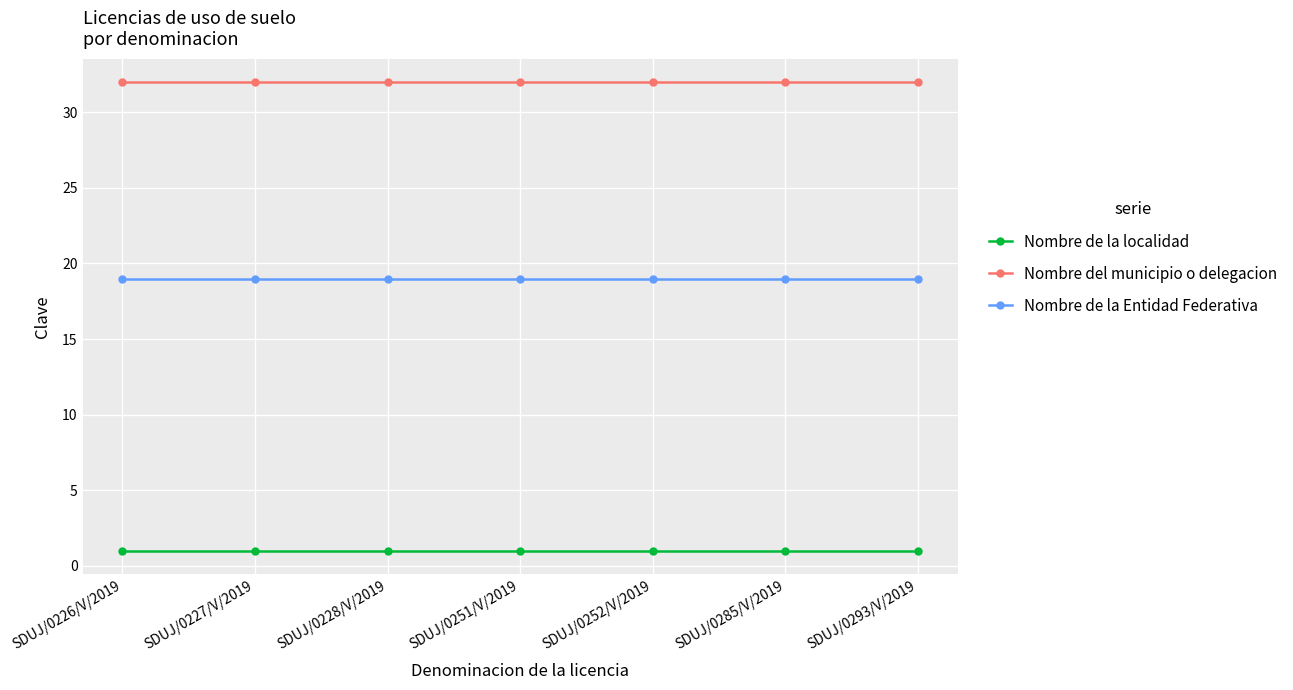

List the series in order of their peak value, highest first.

Nombre del municipio o delegacion, Nombre de la Entidad Federativa, Nombre de la localidad